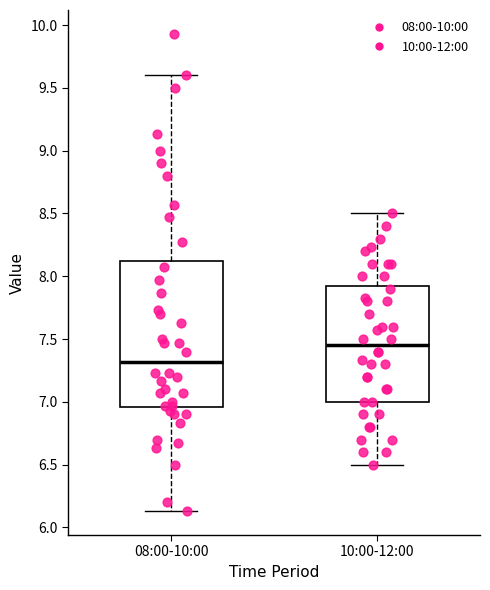

Where is the lower edge of the box for 10:00-12:00 on the y-axis? The values are not printed on the chart, so give them approximately, as read against the axis.

7.00